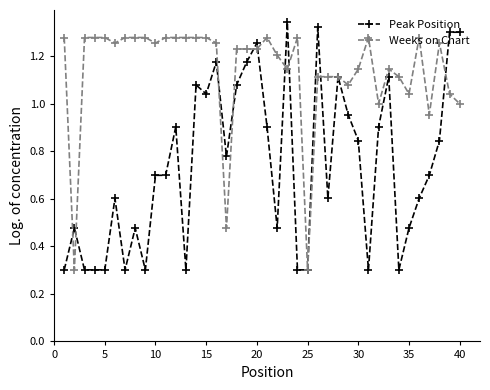

What are all the series names shown in the legend?

Peak Position, Weeks on Chart